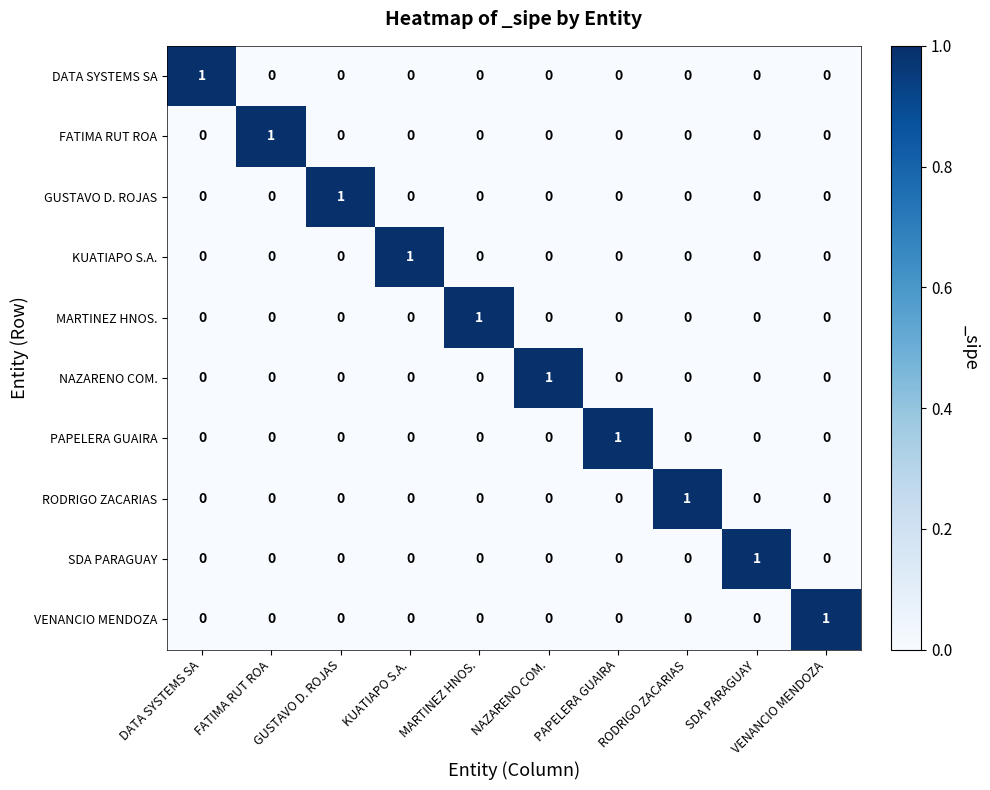

At how many categories does at least one series exceed 0?

10